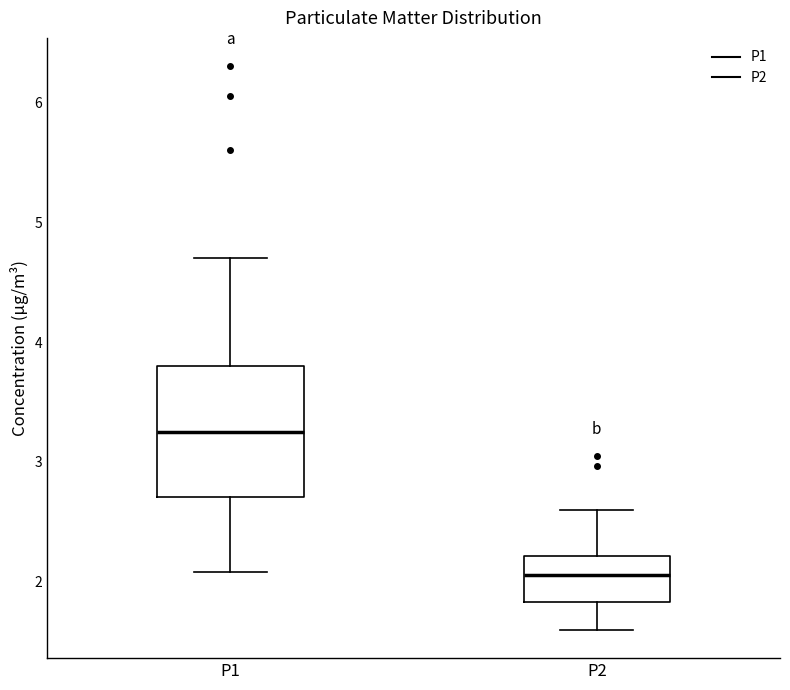

Which box has the highest median line?

P1